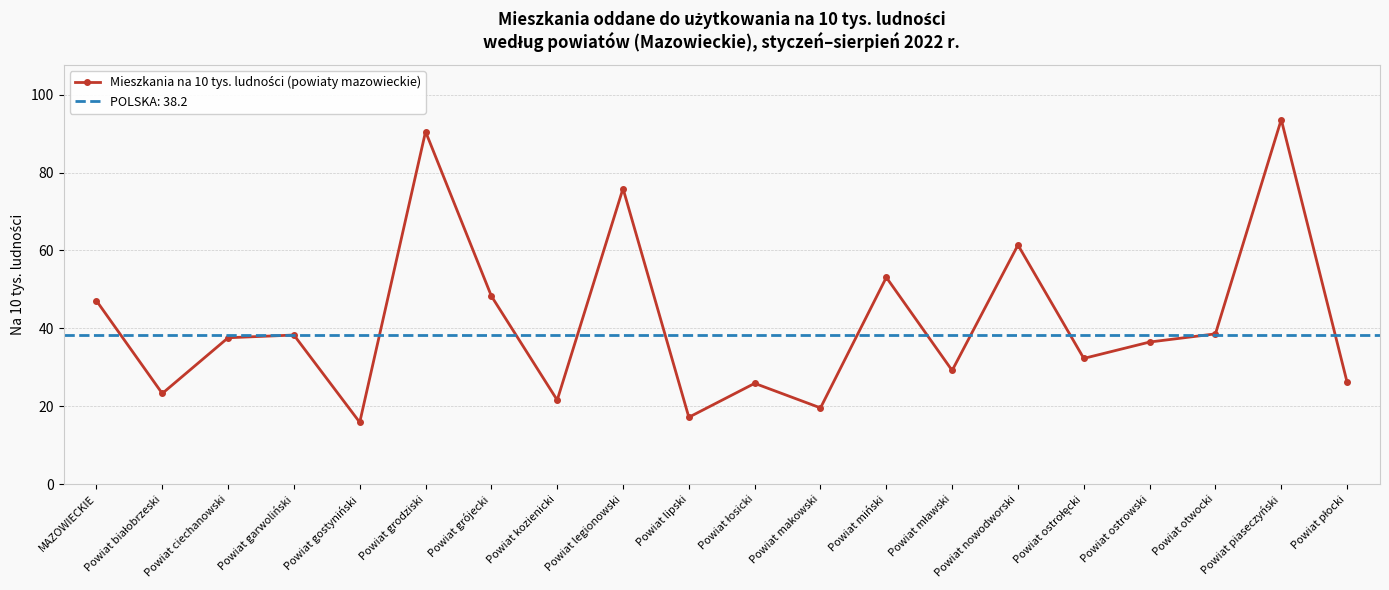

How many series are shown in this chart?

1